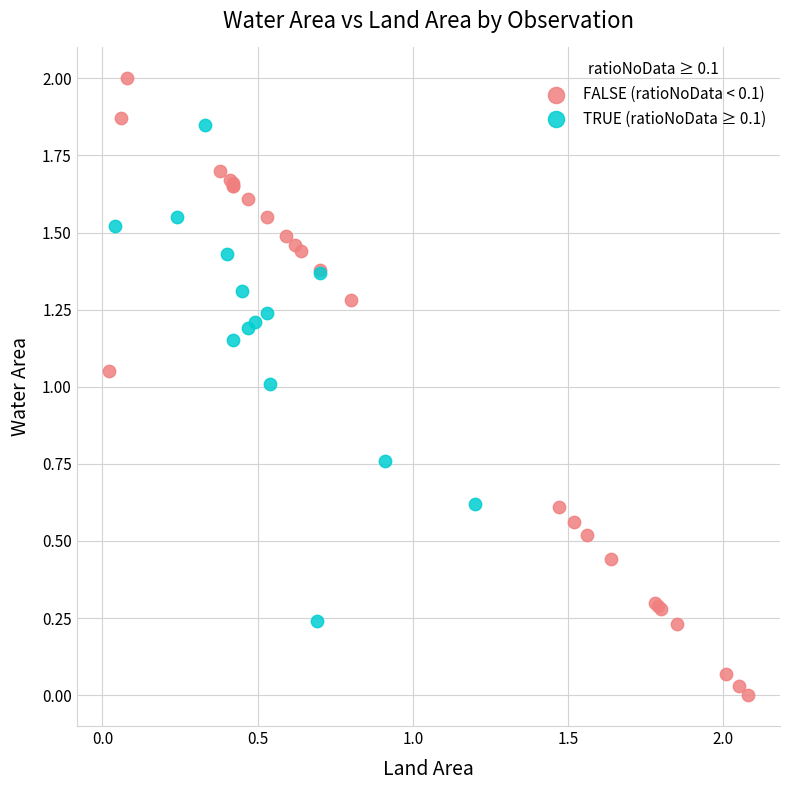

Which series reaches the maximum Y coordinate?

FALSE (ratioNoData < 0.1)